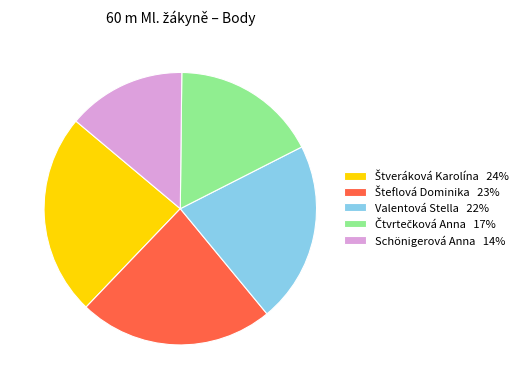

Is it true that Valentová Stella is 22% of the pie?

True